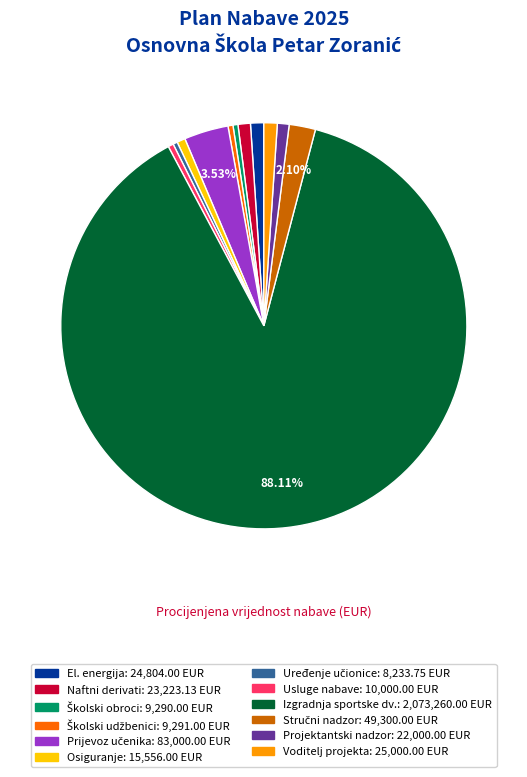

Is there any slice that represents more than half of the pie?

Yes